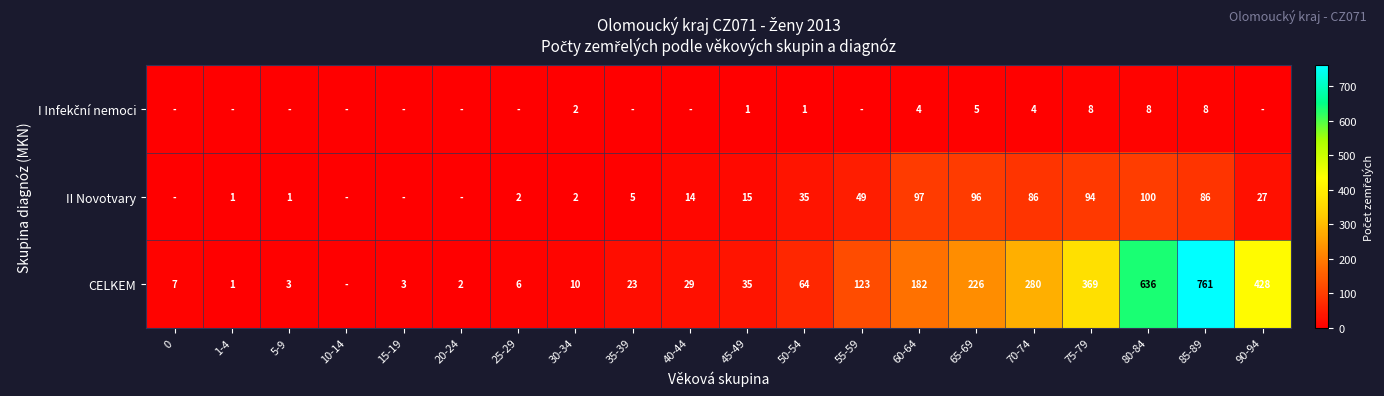

What is the sum of the II Novotvary values at 85-89 and 50-54?

121